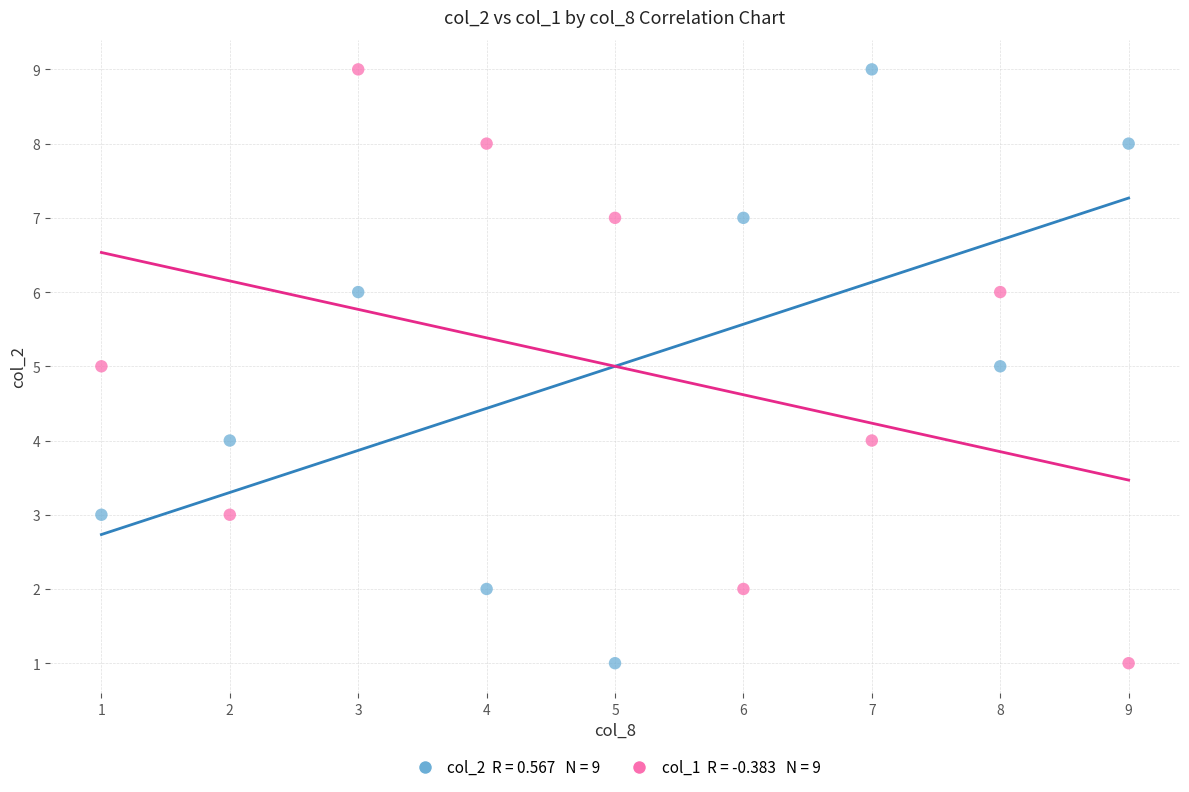

Across all data points, what is the range of Y values (max minus min)?

8